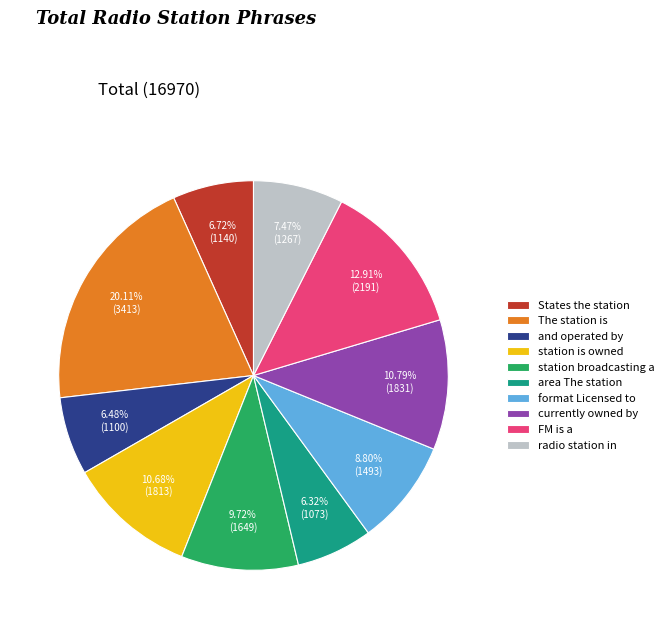

What is the largest slice in the pie chart?

The station is